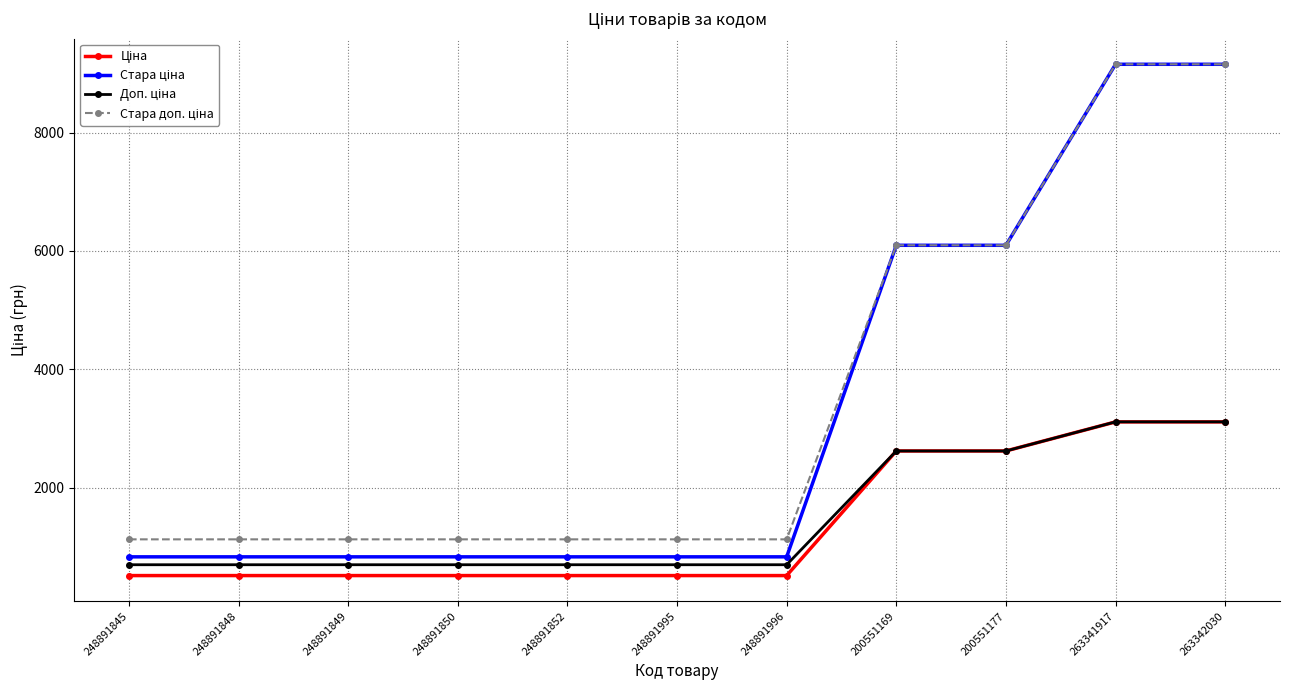

What is the label of the 11th point from the left?

263342030